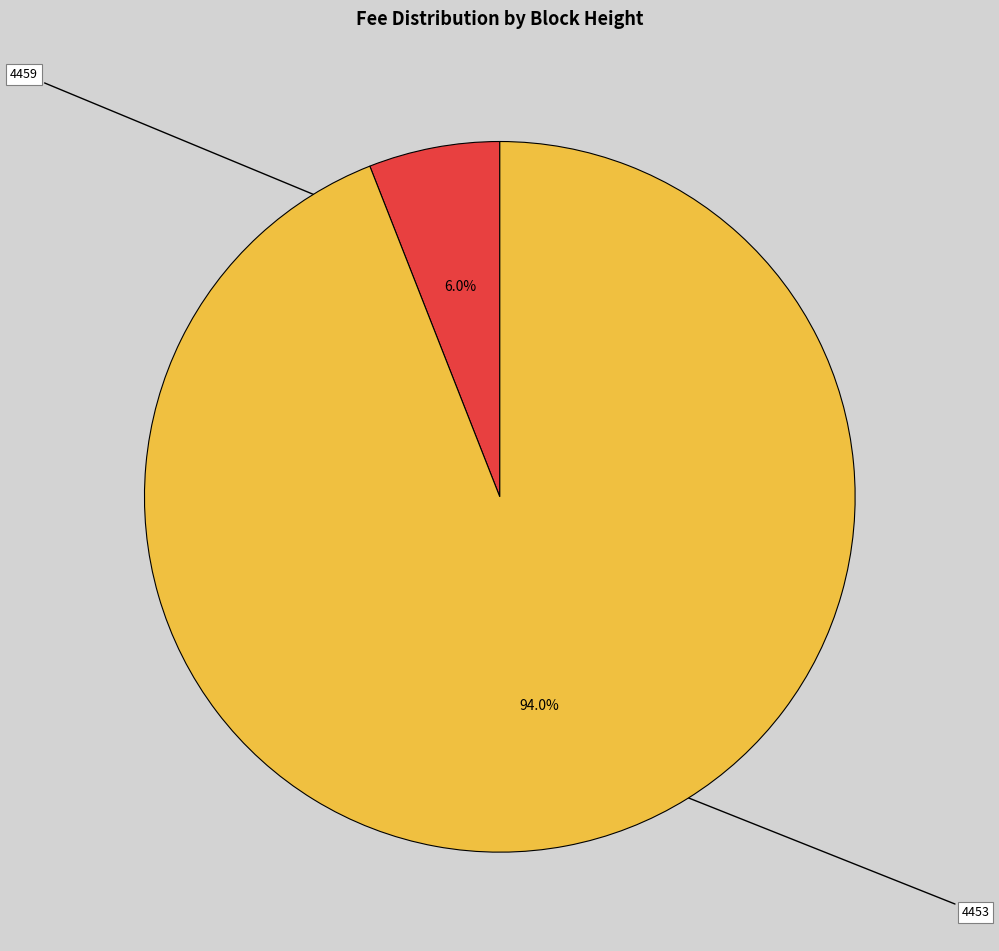

To the nearest percent, what is the combined percentage of 4453 and 4459?

100%